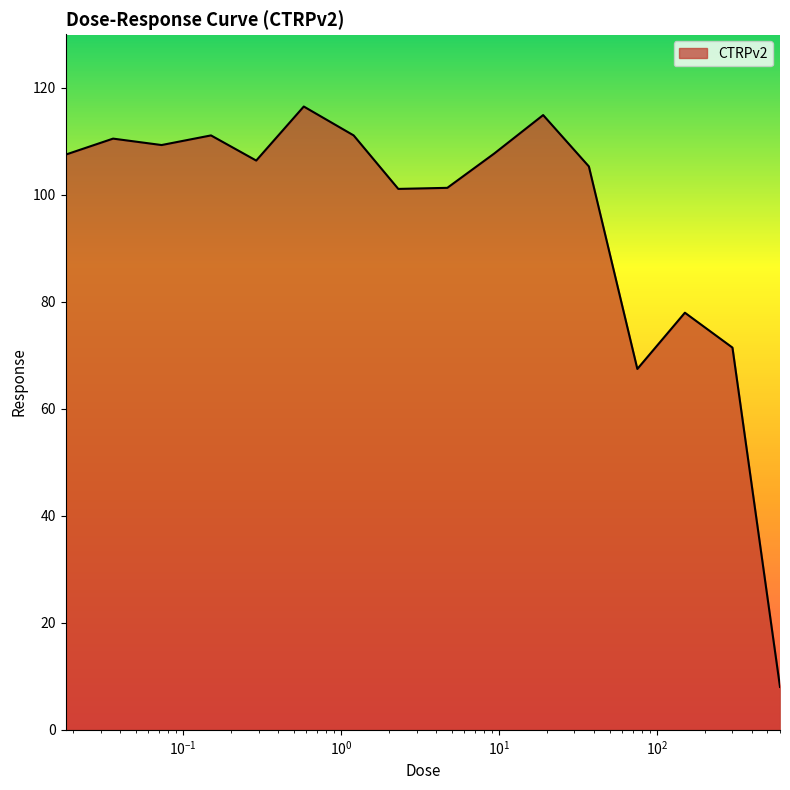

What is the difference between the maximum and minimum values?

108.5